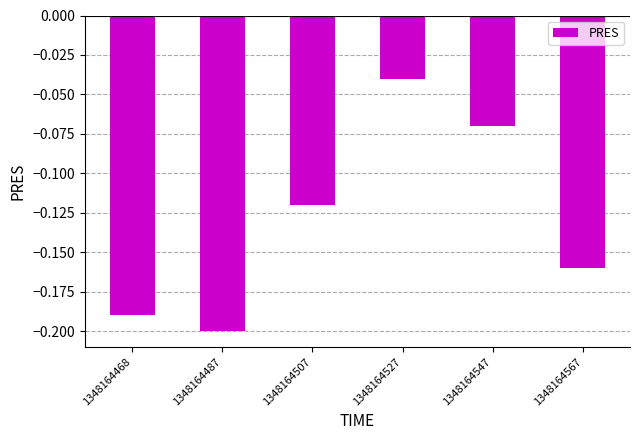

Is it true that the value at 1348164567 is -0.2?

True